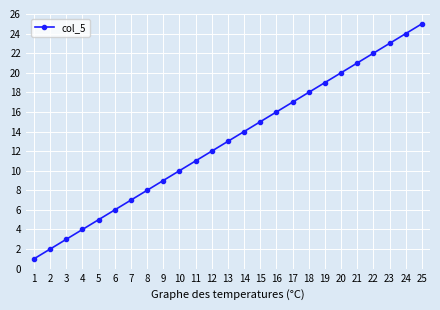

What is the maximum value shown in the chart?

25